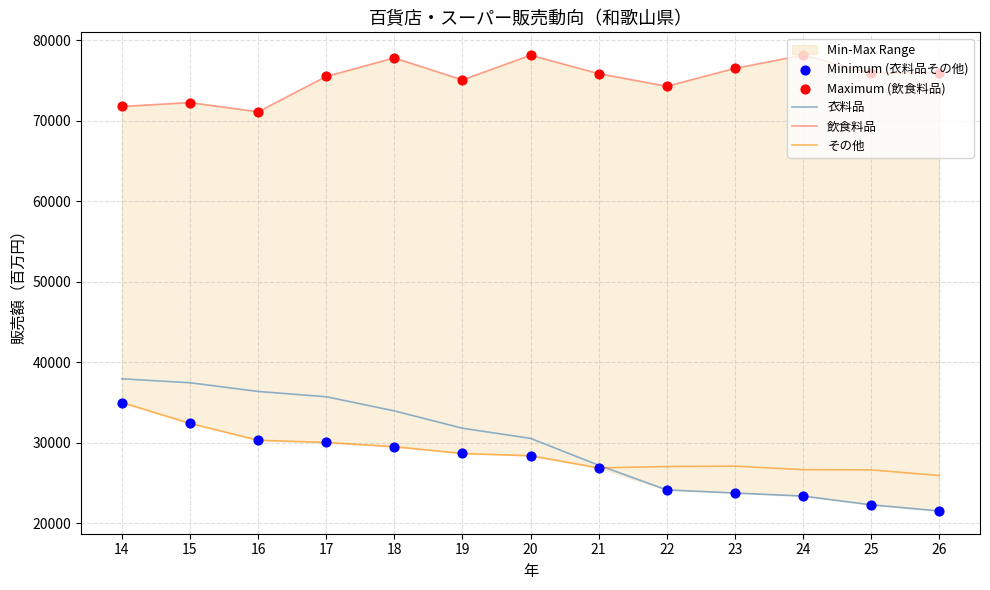

What is the total value across all series at 24?

229753